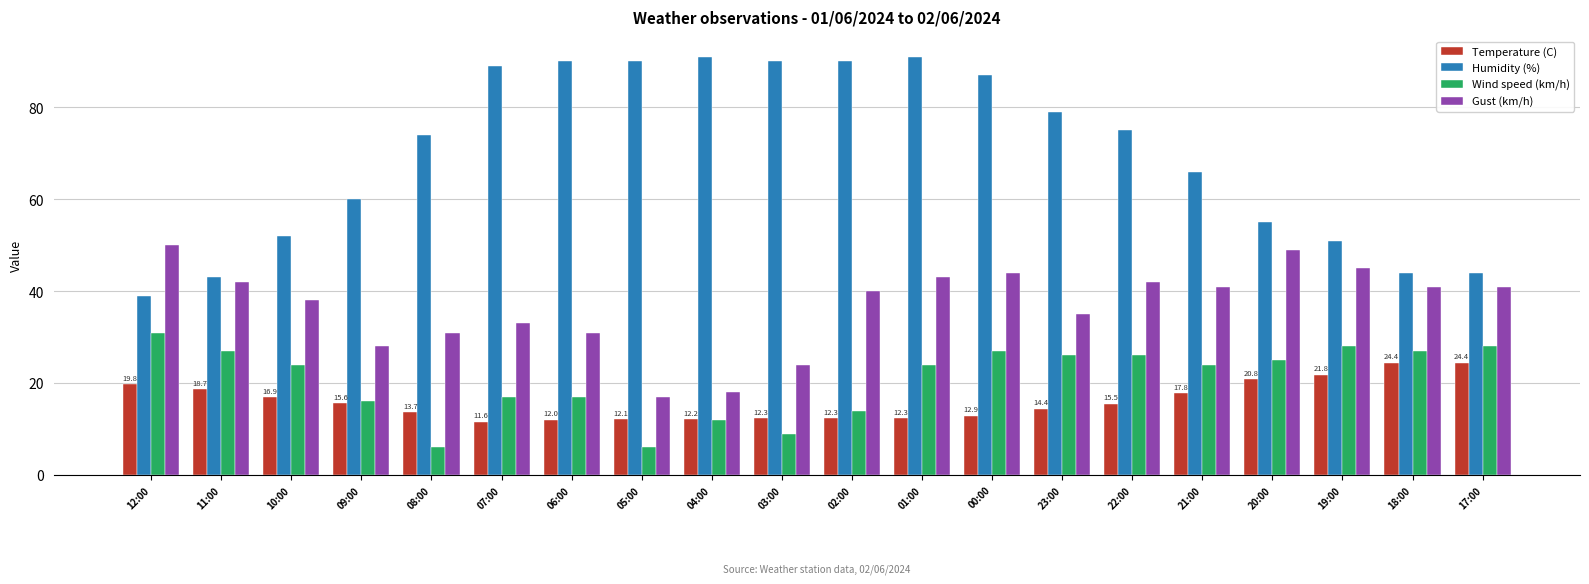

What is the difference between the highest and lowest values at 00:00?

74.1